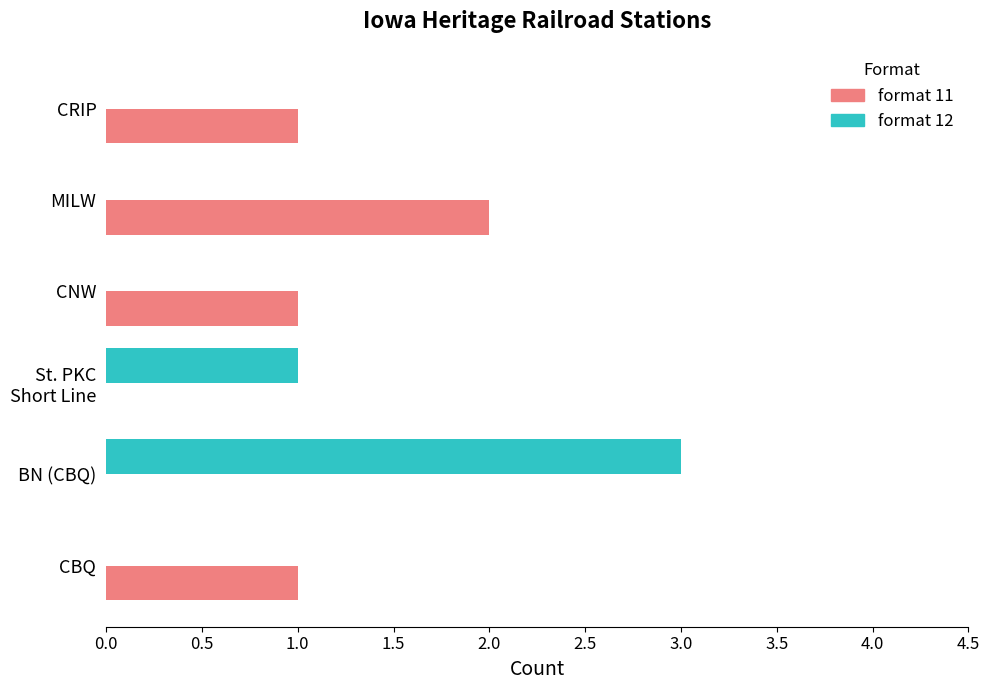

The format 12 series shows -2 at MILW. True or false?

False